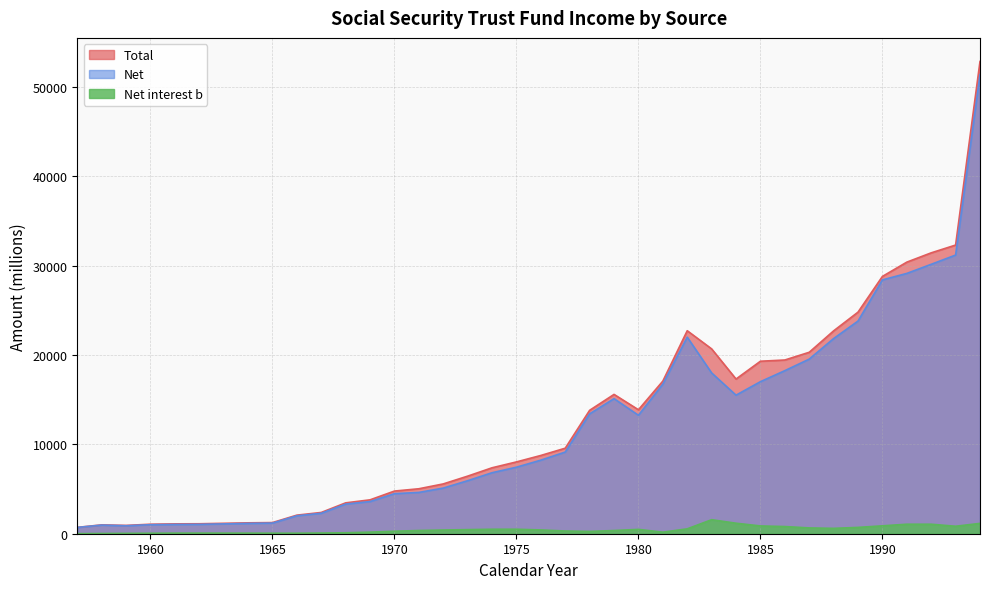

Reading left to right, list all the values displayed in this chart.

Total: 709	991	931	1063	1104	1114	1165	1218	1247	2079	2379	3454	3792	4774	5031	5572	6443	7378	8035	8757	9570	13810	15590	13871	17078	22715	20682	17309	19301	19439	20303	22699	24795	28791	30390	31430	32301	52841
Net: 702	966	891	1010	1038	1046	1099	1154	1188	2006	2286	3316	3599	4481	4620	5107	5932	6826	7444	8233	9138	13413	15114	13255	16738	21995	17991	15503	17014	18247	19538	21837	23797	28403	29128	30148	31182	51372
Net interest b: 7	25	40	53	66	68	66	64	59	58	78	106	177	277	361	414	458	500	502	422	304	256	358	485	172	546	1569	1174	870	803	648	600	707	883	1063	1062	835	1157